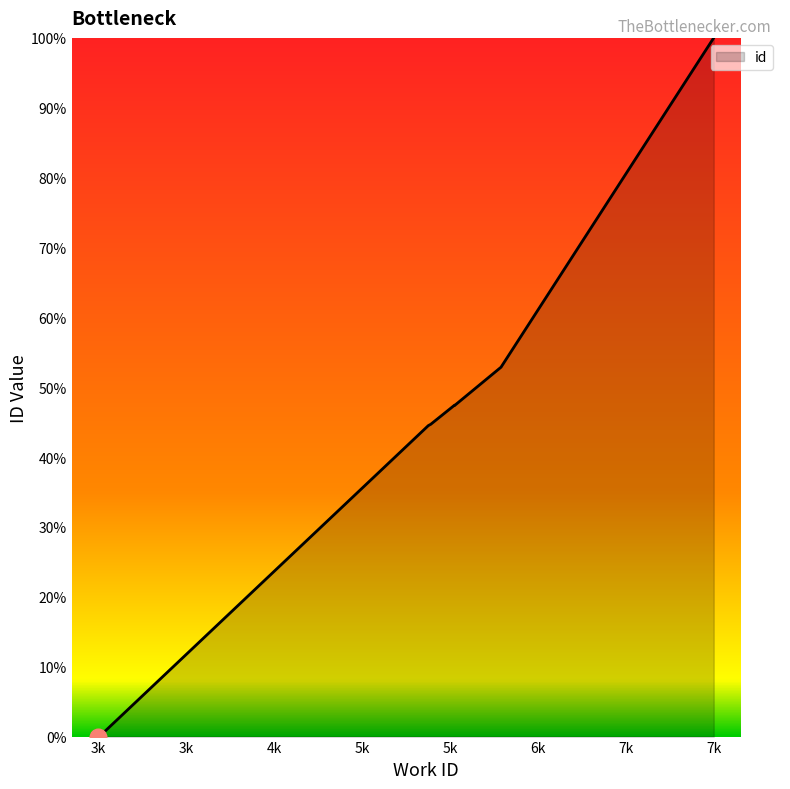

Which has a higher value, 3328 or 5835?

5835